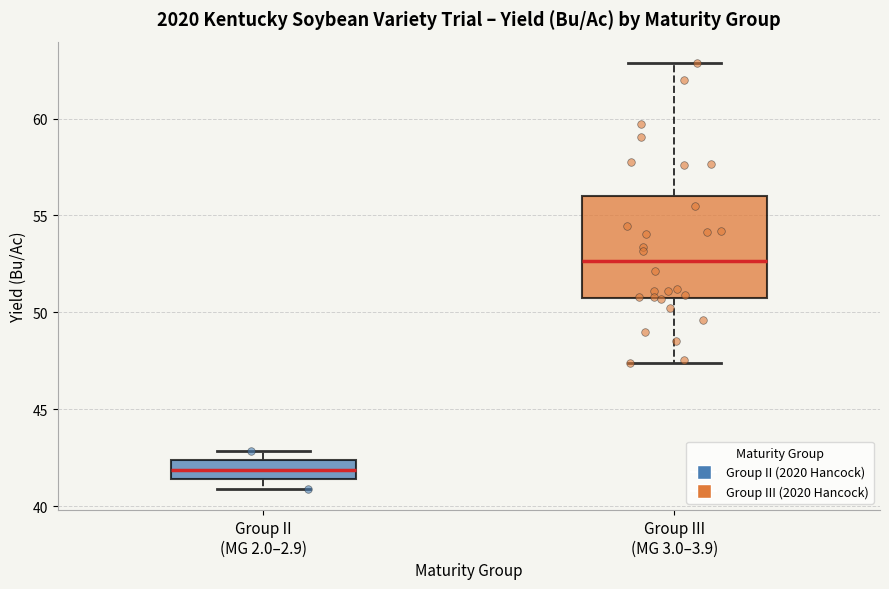

Reading left to right, transcribe this box plot: for each box, give where its median line is, the range the box spans, and where its two whiskers end, as read against the y-axis. The values are not printed on the chart, so give them approximately, as read against the axis.

Group II (MG 2.0–2.9): median 42.0, box 41.5 to 42.5, whiskers 41.0 to 43.0
Group III (MG 3.0–3.9): median 52.5, box 50.5 to 56.0, whiskers 47.5 to 63.0